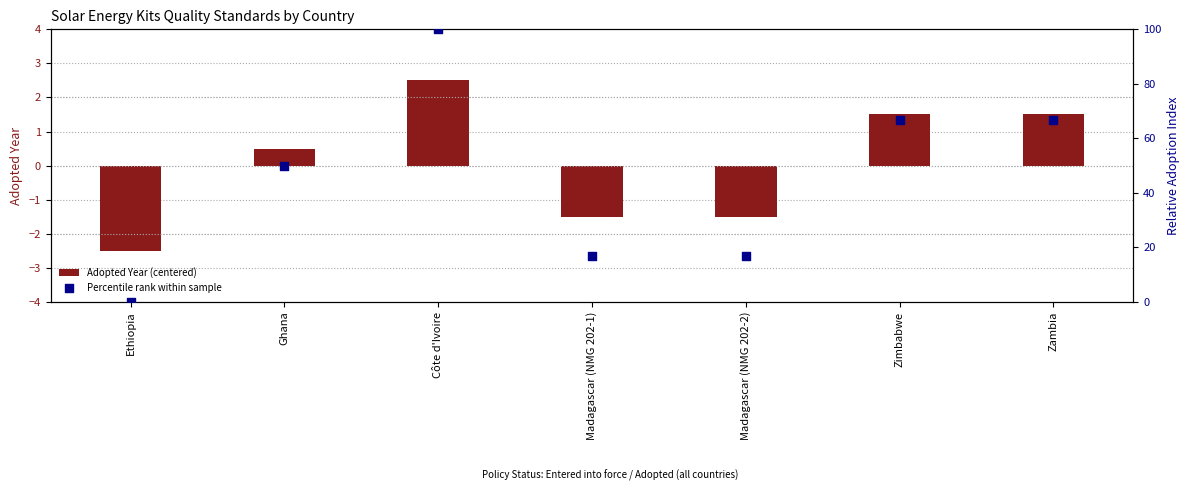

What are all the series names shown in the legend?

Adopted Year (centered), Percentile rank within sample